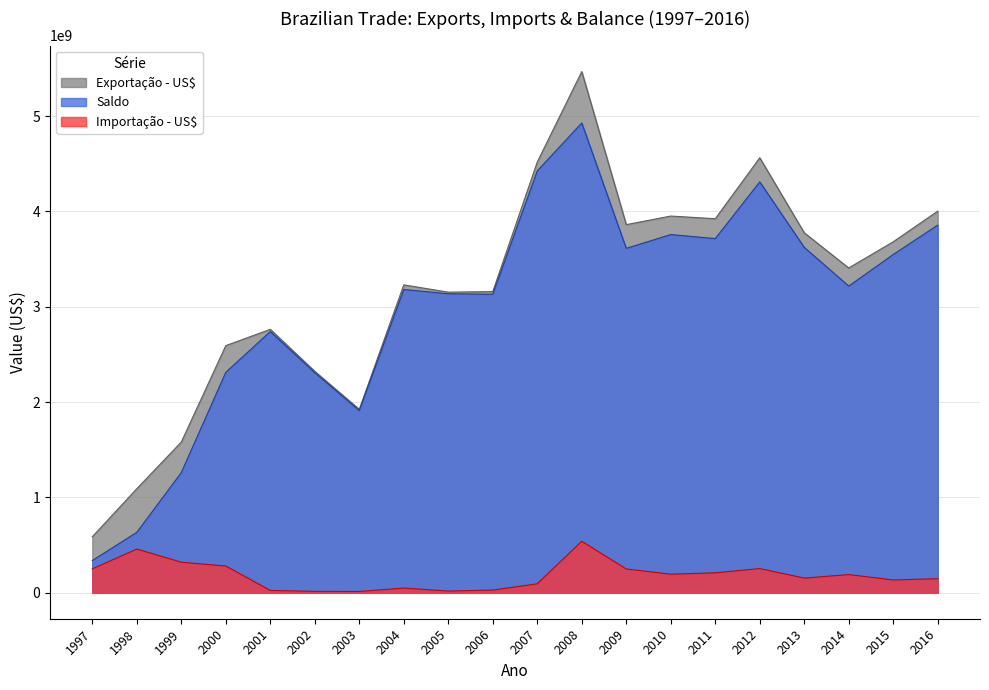

What is the greatest value displayed?

5466616445